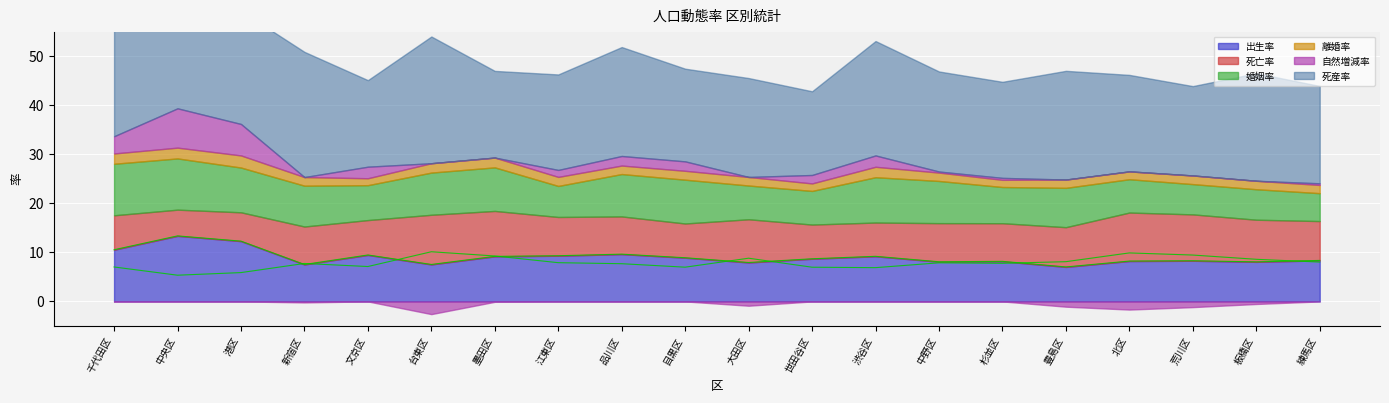

Is the value of 死亡率 (線) at 大田区 greater than the value of 出生率 (線) at 渋谷区?

No